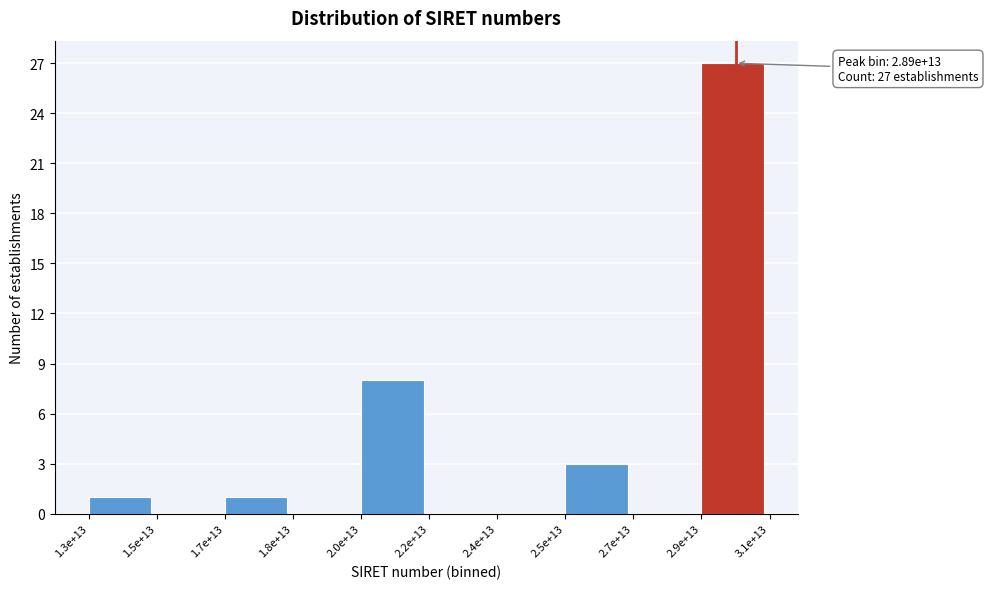

Reading right to left, extract all data points from this chart.

2.9e+13=27	2.7e+13=0	2.5e+13=3	2.4e+13=0	2.2e+13=0	2.0e+13=8	1.8e+13=0	1.7e+13=1	1.5e+13=0	1.3e+13=1